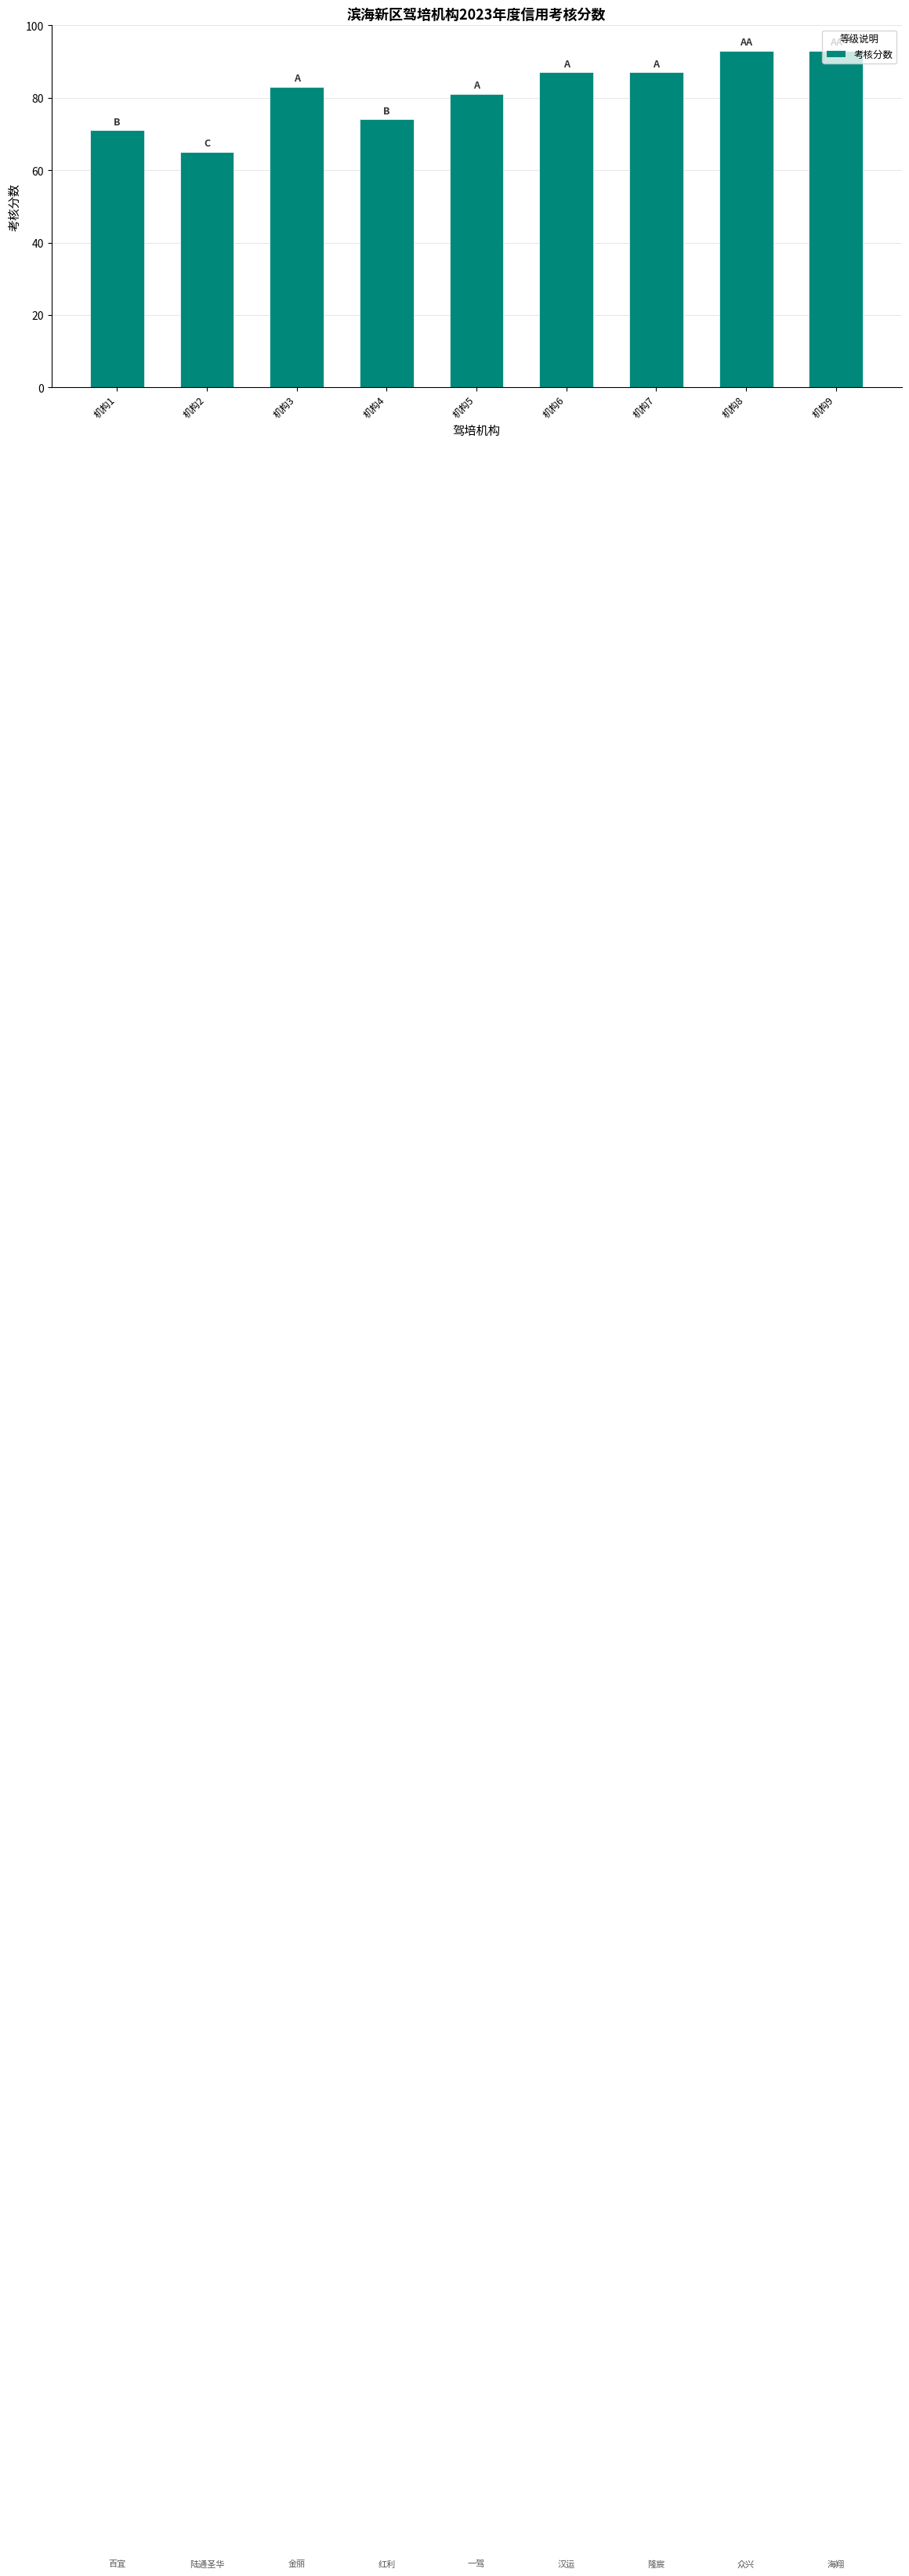

What is the value of the 2nd bar from the left?

65